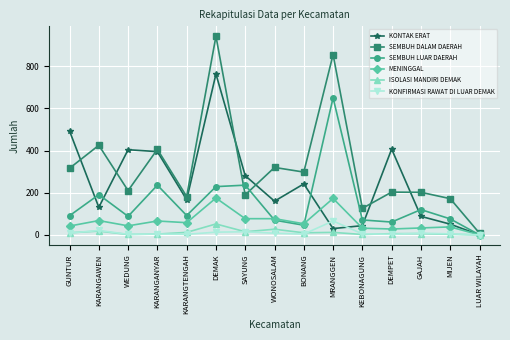

Which label corresponds to the largest value in the chart?

DEMAK